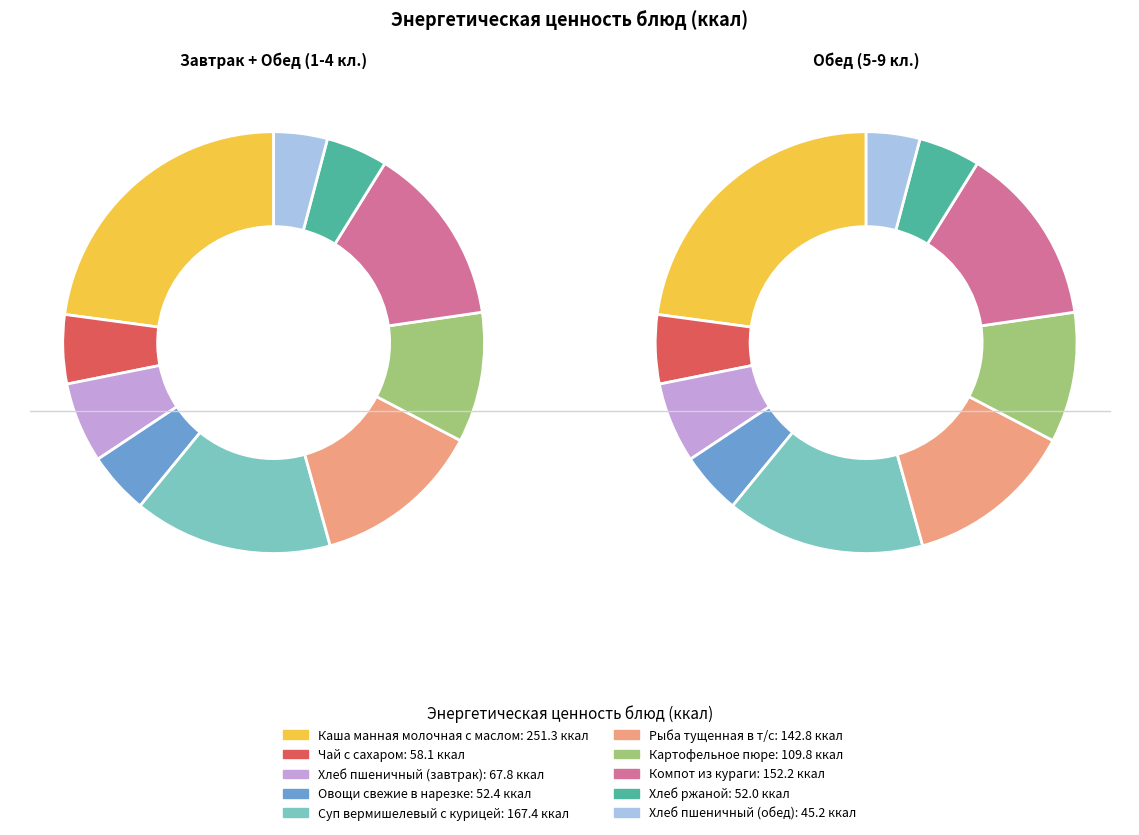

Is the sum of Каша манная молочная с маслом and Хлеб пшеничный (завтрак) greater than half?

No